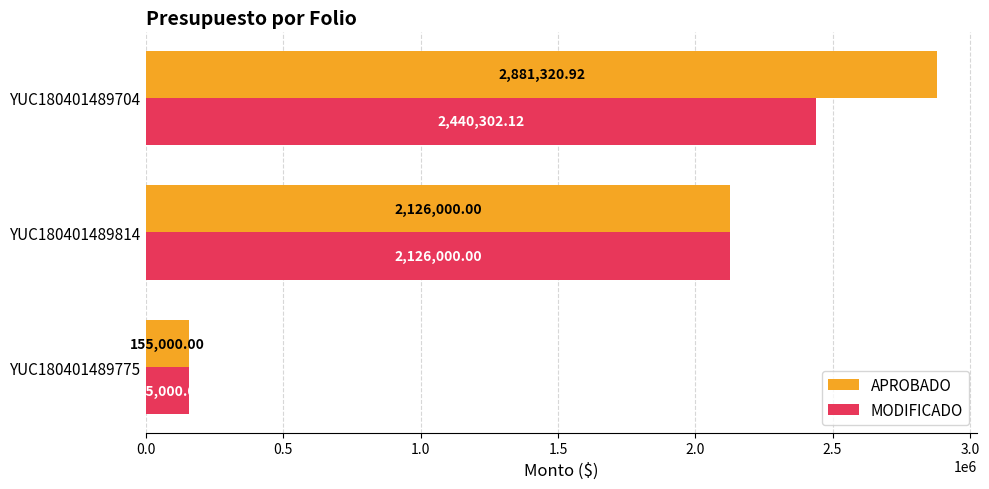

Which series has the largest total across all categories?

APROBADO